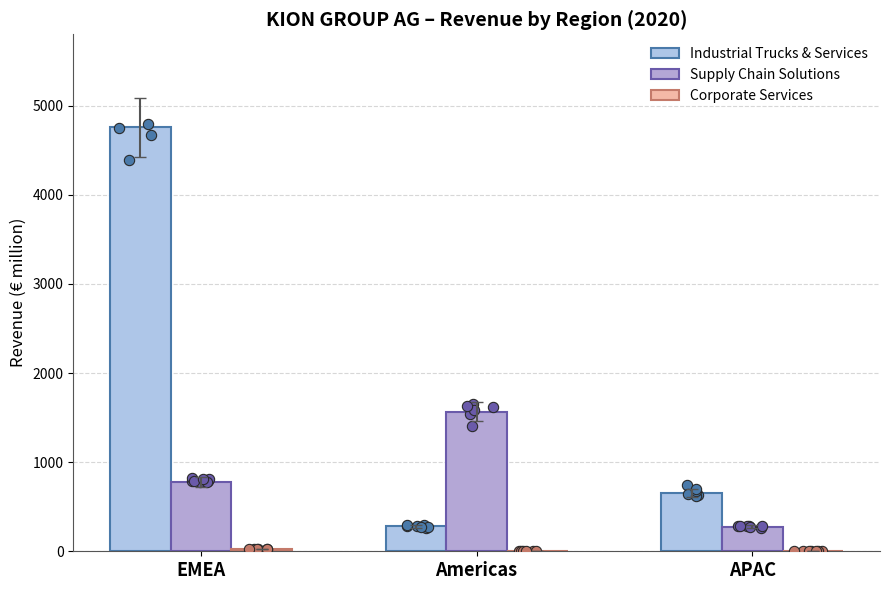

What is the total value across all series at APAC?

932.6